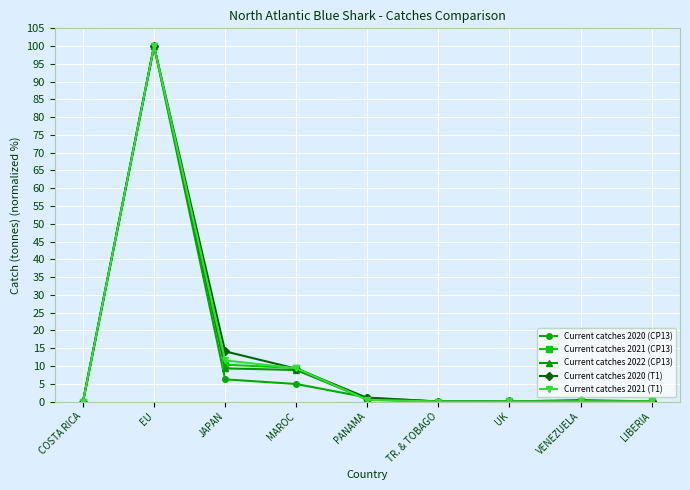

The value of Current catches 2020 (T1) at MAROC is 14.8. True or false?

False